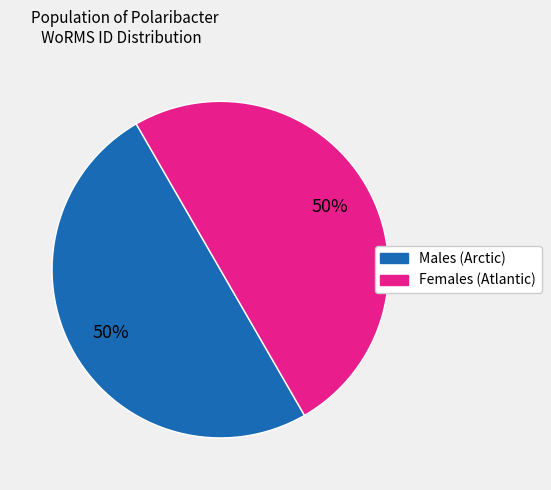

To the nearest percent, what is the average slice percentage?

50%